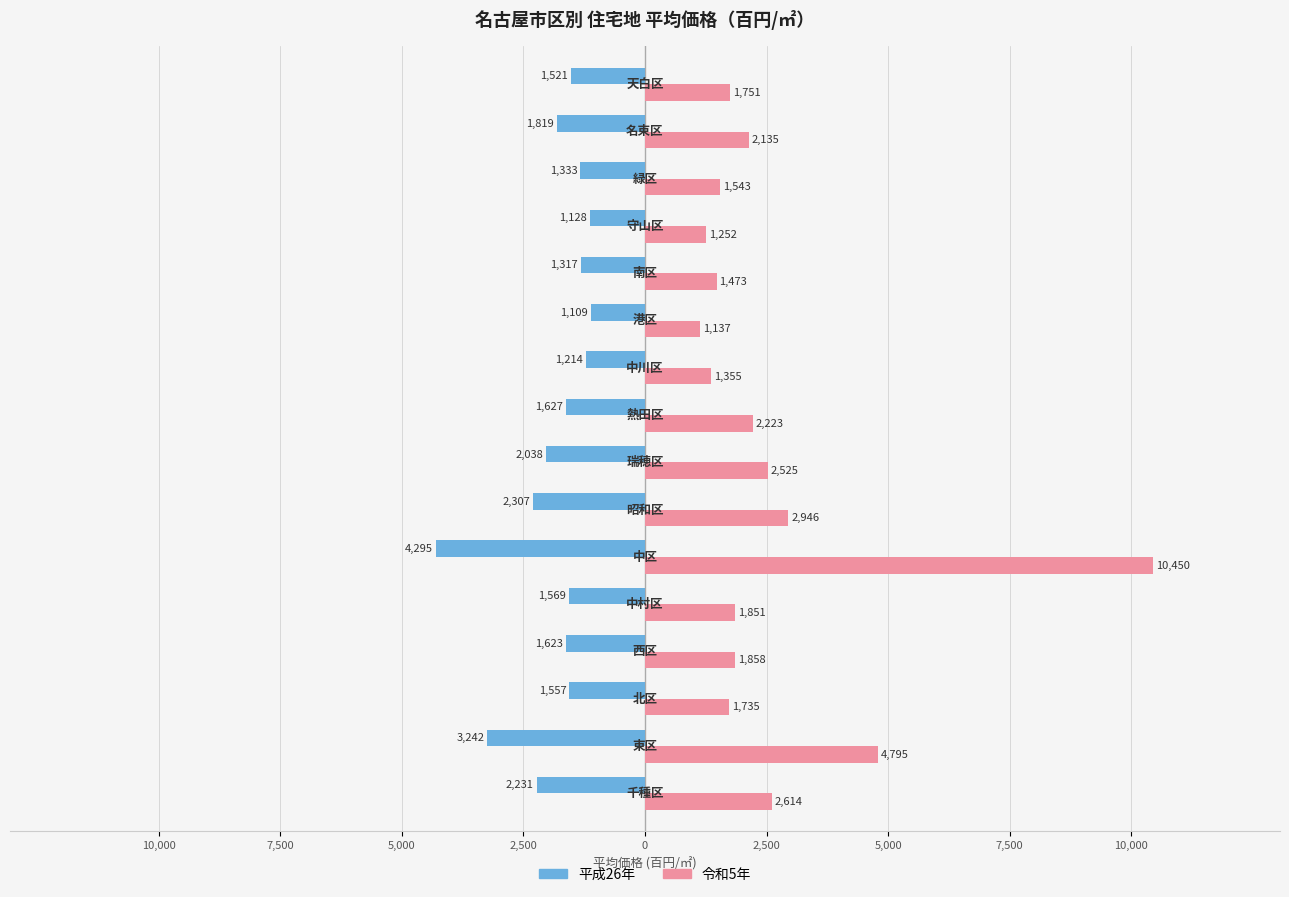

What are all the series names shown in the legend?

平成26年, 令和5年